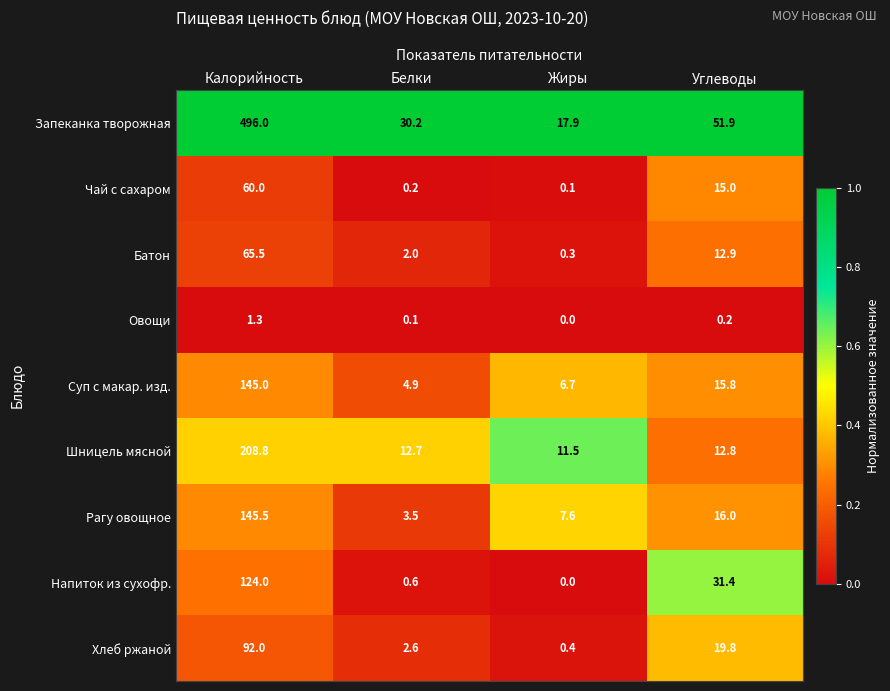

Which series has the largest total across all categories?

Запеканка творожная